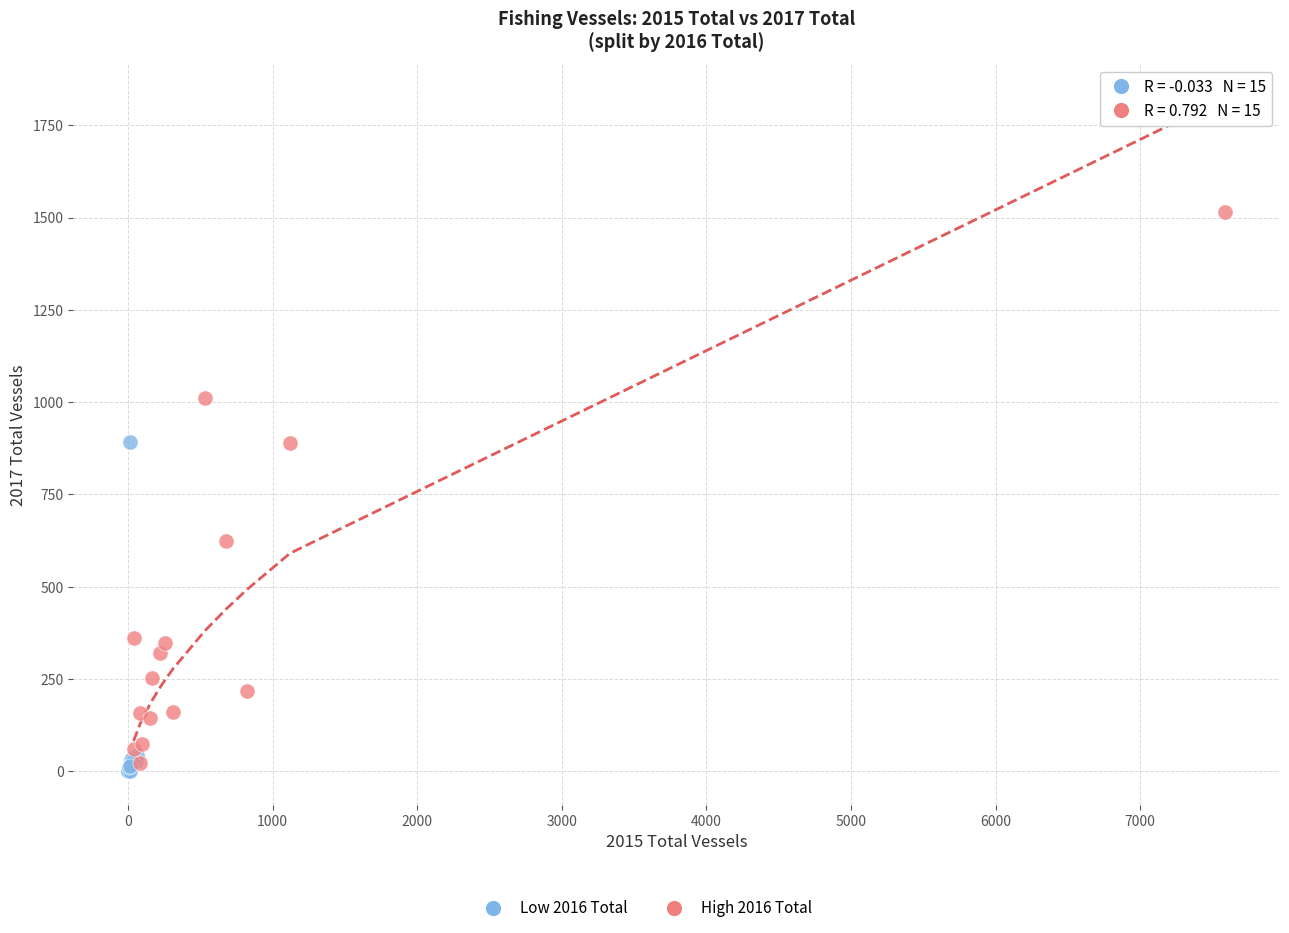

Which series has the largest Y range (max minus min)?

High 2016 Total